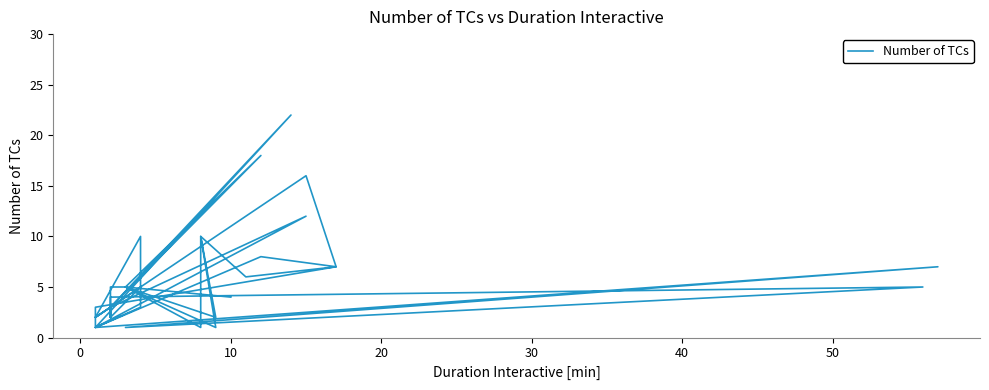

True or false: the data shows 1 at 36.

False